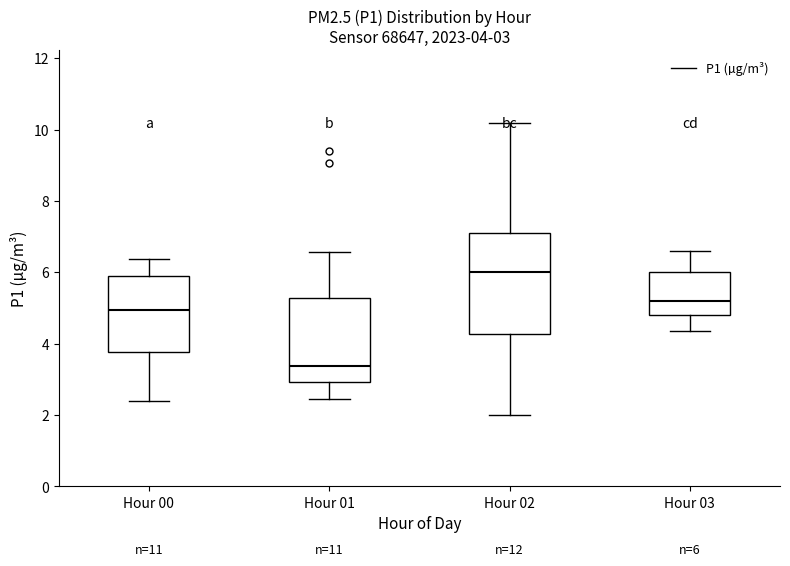

Which box has the highest median line?

Hour 02